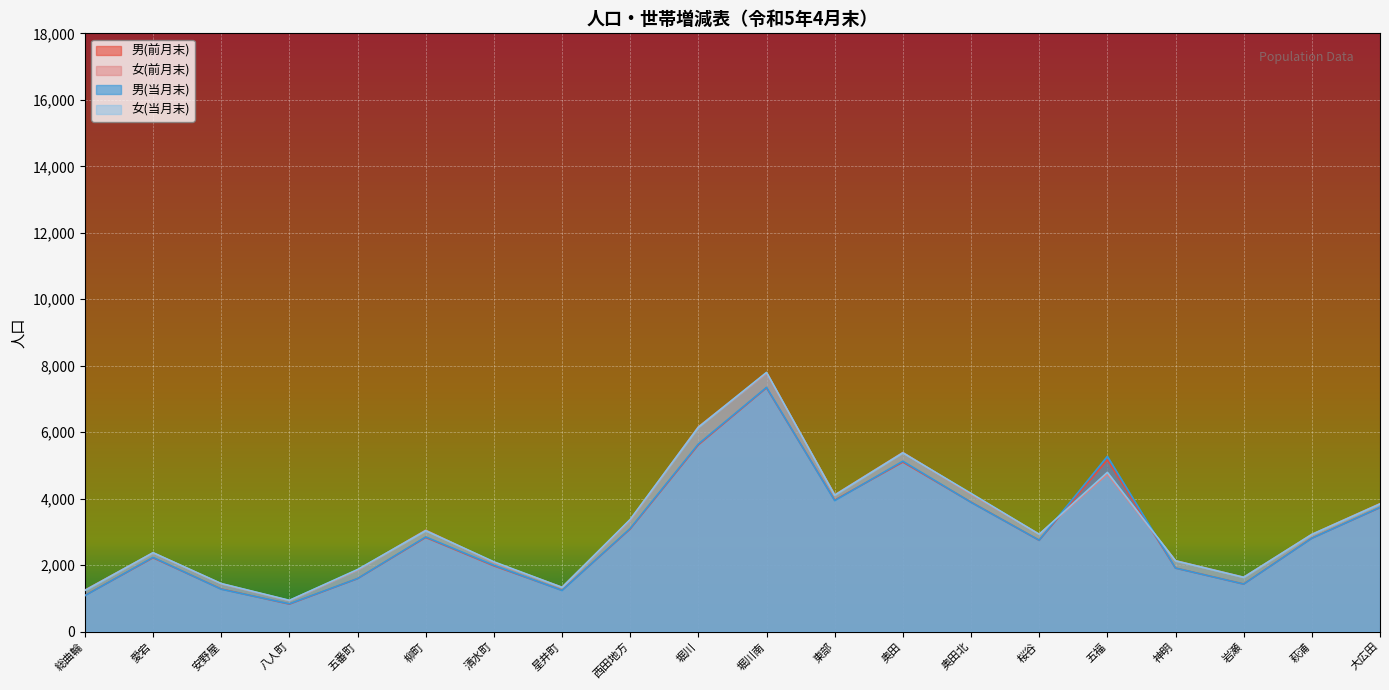

How many values in the 男(前月末) series exceed 2812?

9